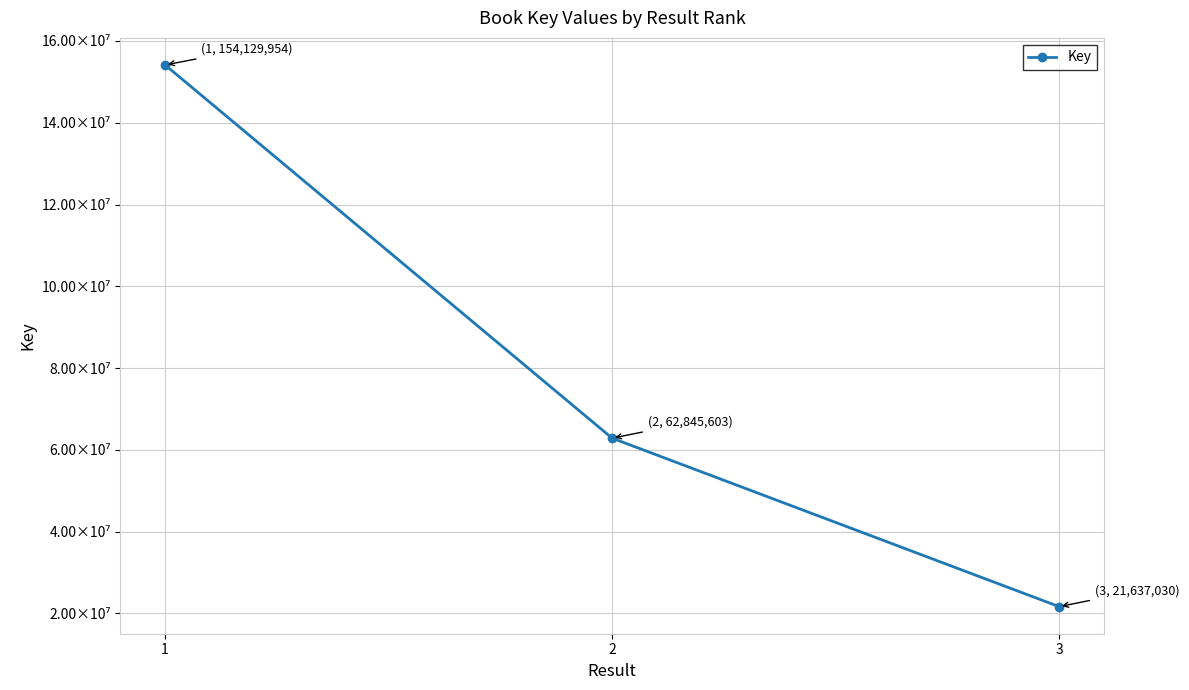

What is the difference between the values at 3 and 2?

41208573